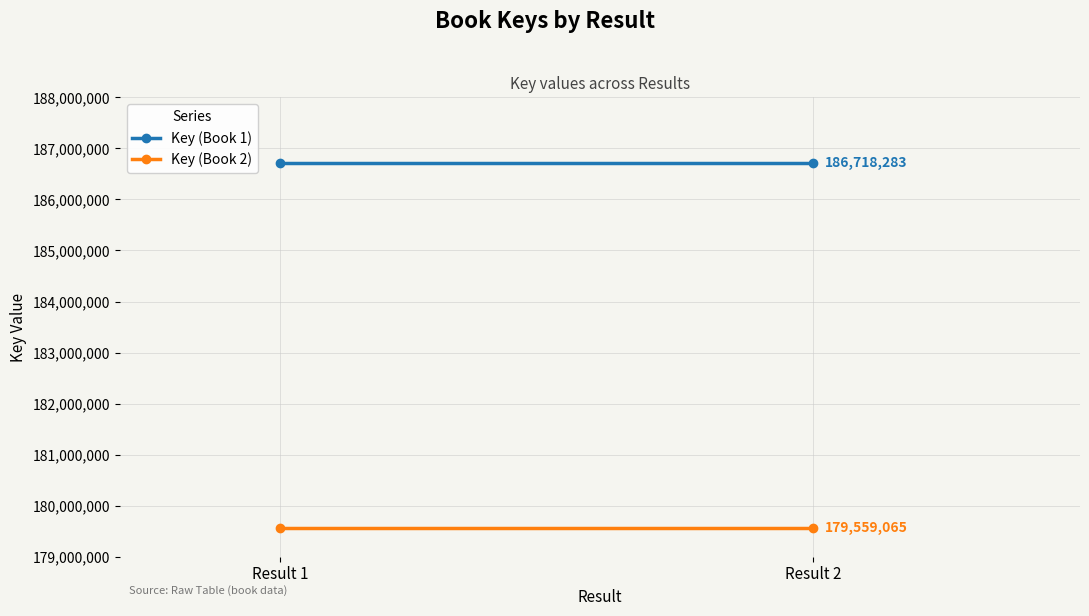

List the series in order of their overall mean, lowest first.

Key (Book 2), Key (Book 1)